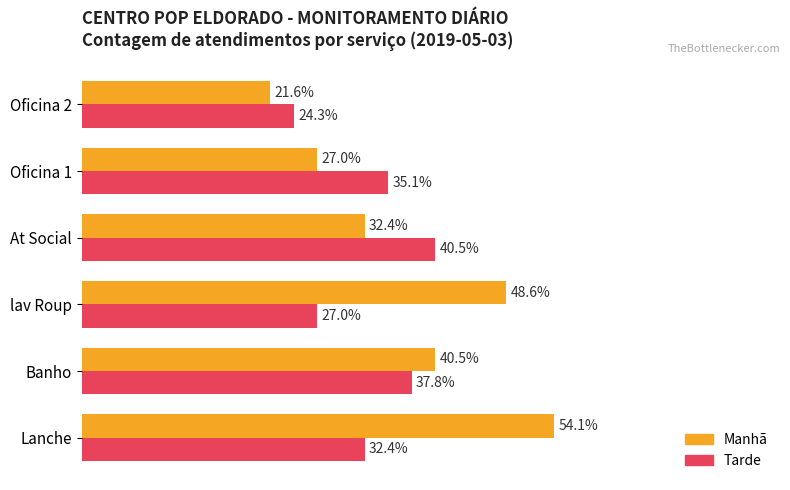

Which series has the largest total across all categories?

Manhã